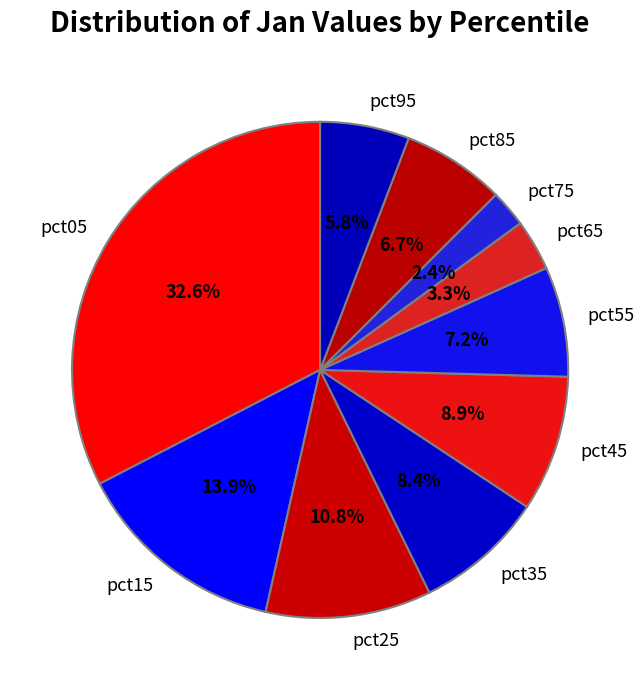

Which slice is the smallest?

pct75